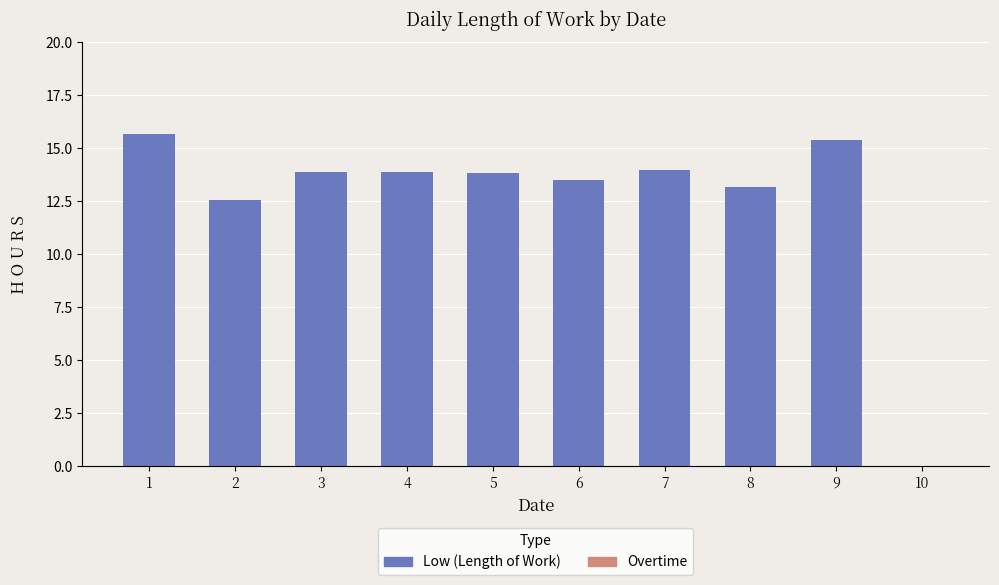

Between 9 and 5, which is larger?

9